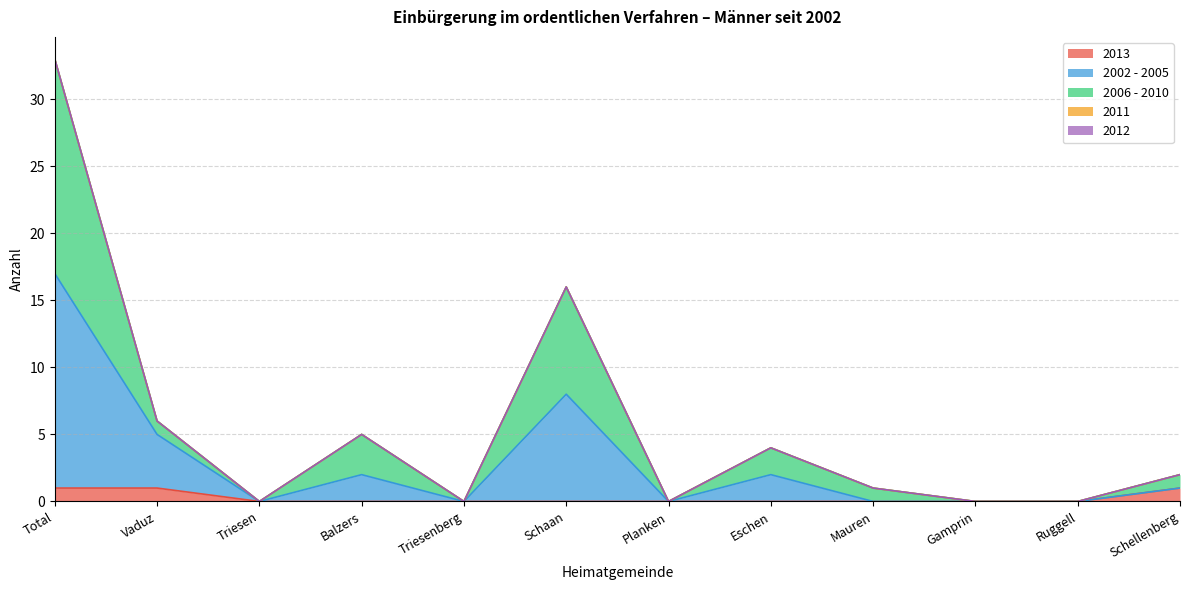

How many values in 2006 - 2010 are above zero?

7